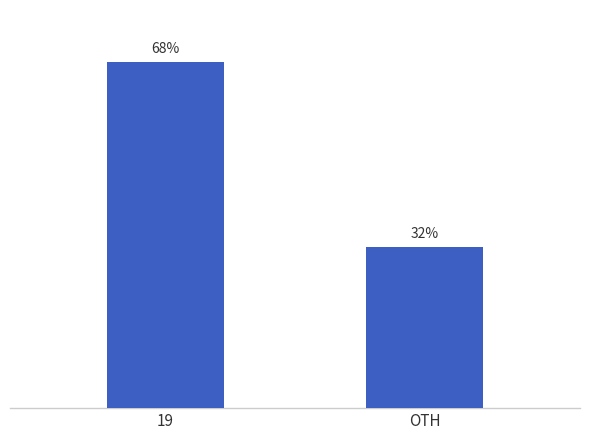

List the labels in order of value, largest first.

19, OTH